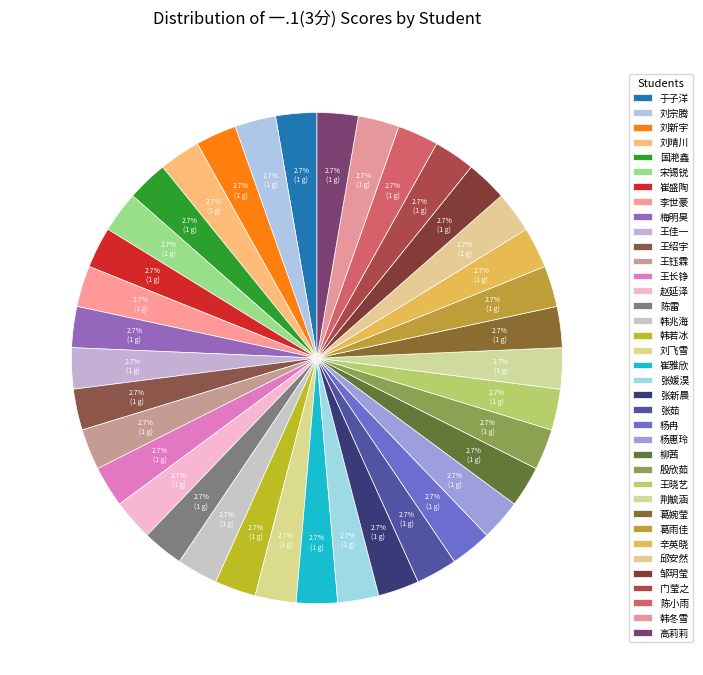

How many slices are in this pie chart?

37